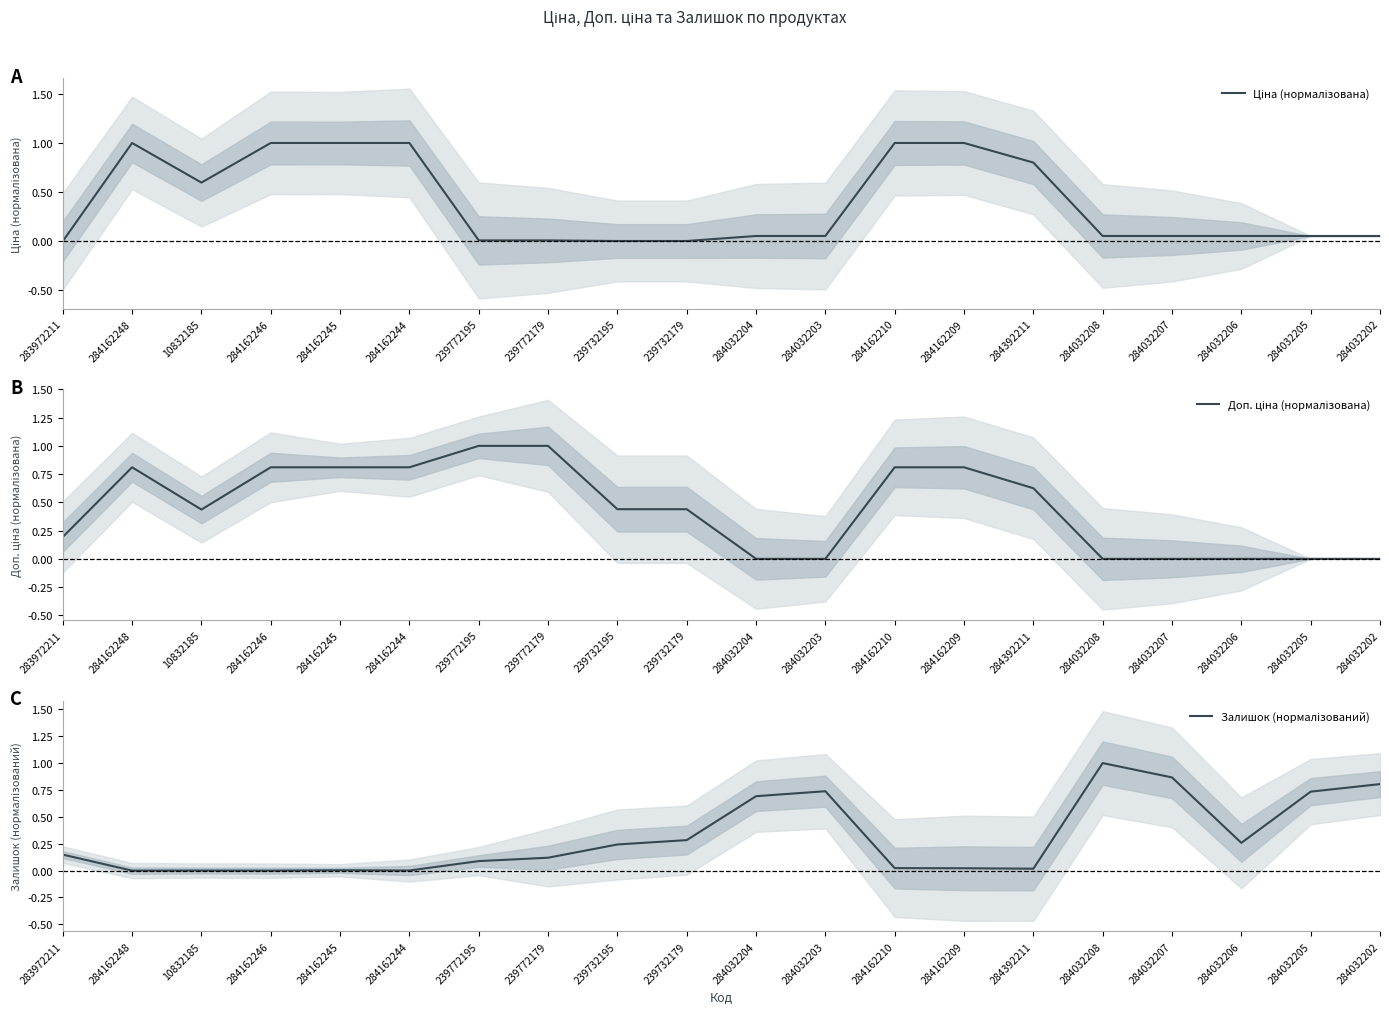

What position from the right is 284032206?

3